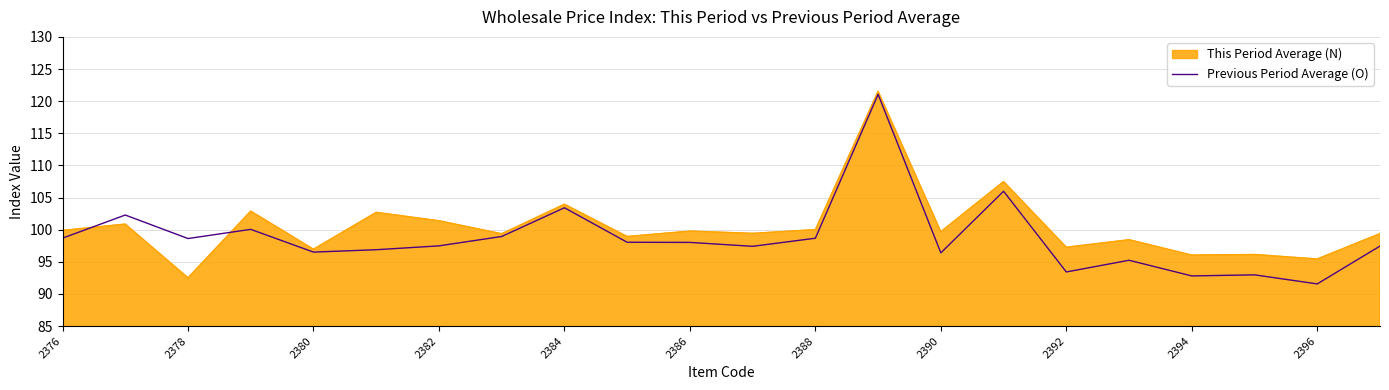

Is it true that Previous Period Average (O) equals 159.2 at 2376?

False